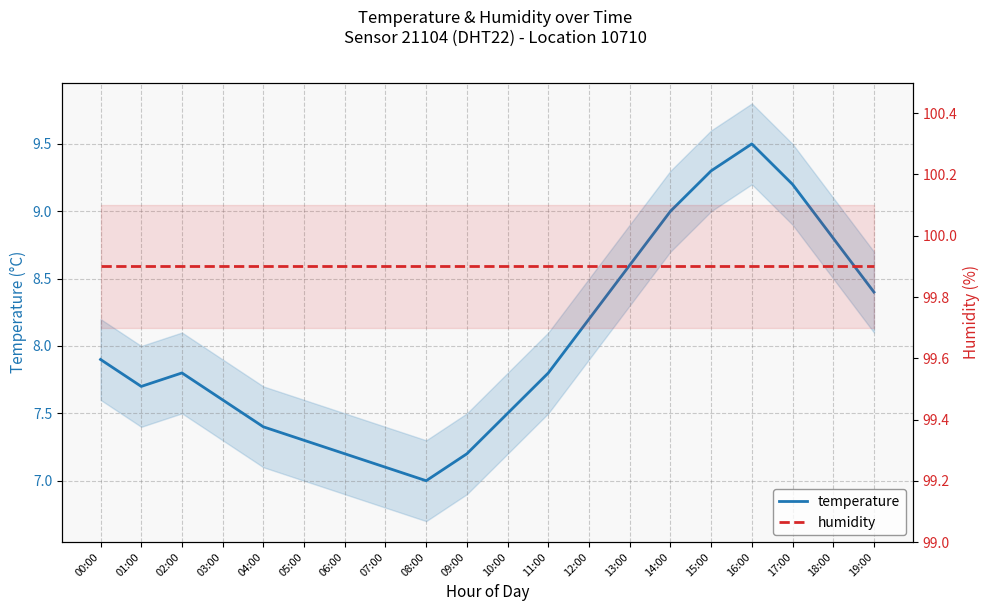

True or false: humidity has a value of 99.9 at 05:00.

True